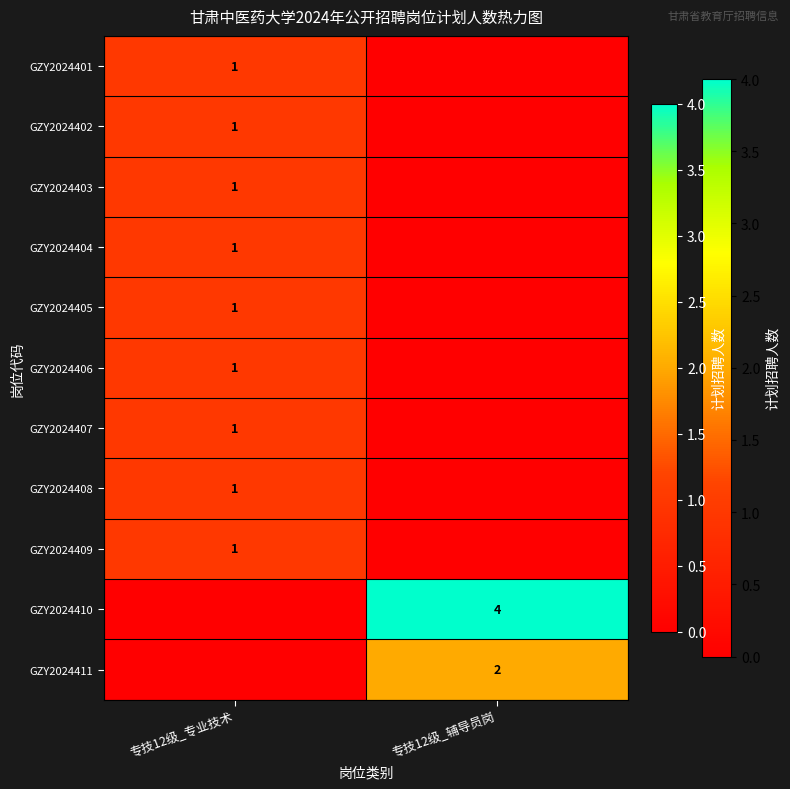

The value of GZY2024408 at 专技12级_专业技术 is 1. True or false?

True